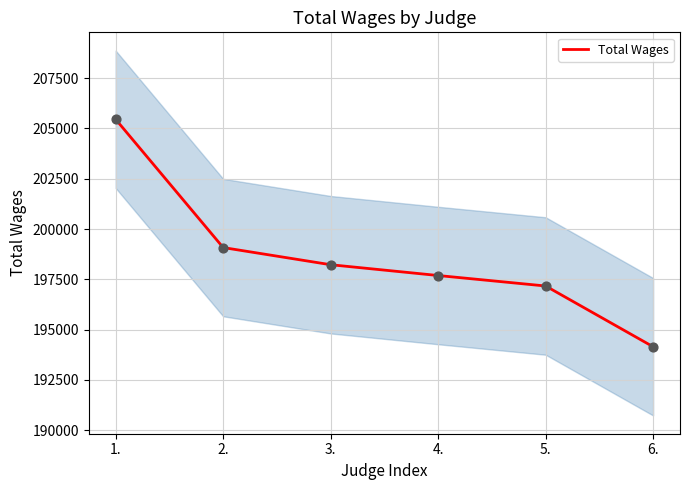

Between 1. and 4., which is larger?

1.